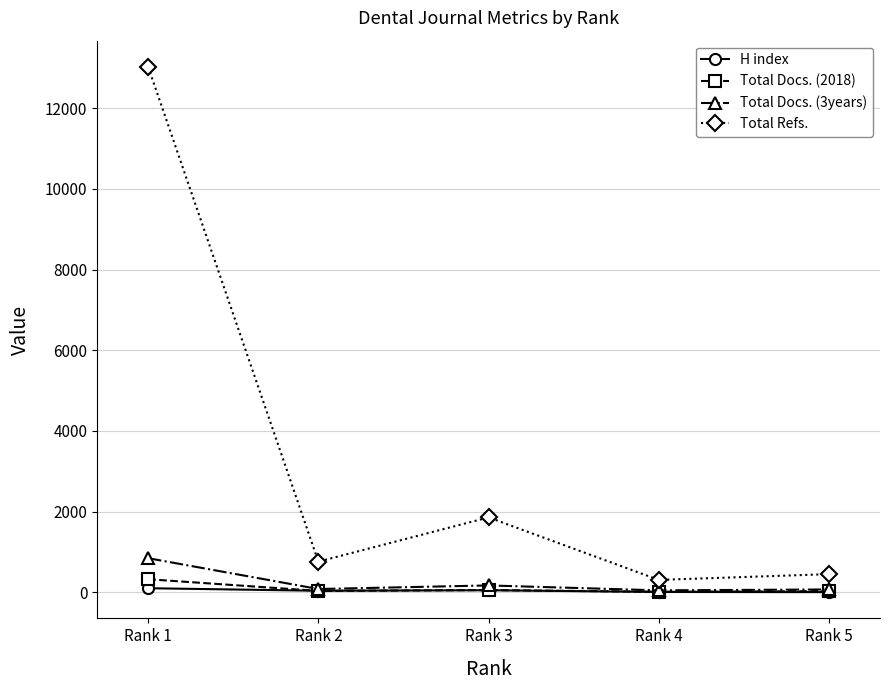

At which category is the sum across all series the highest?

Rank 1